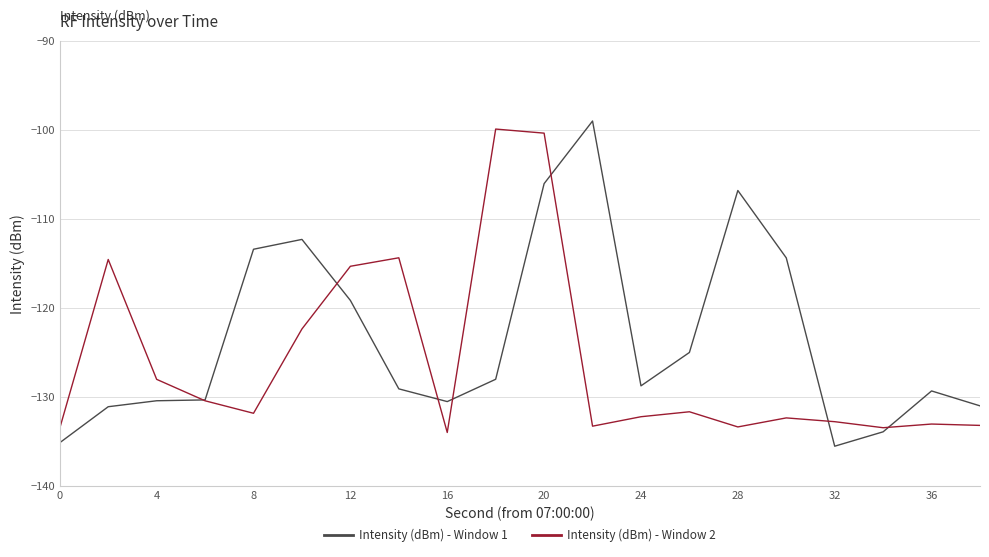

Rank the series by their average value, from lowest to highest.

Intensity (dBm) - Window 2, Intensity (dBm) - Window 1